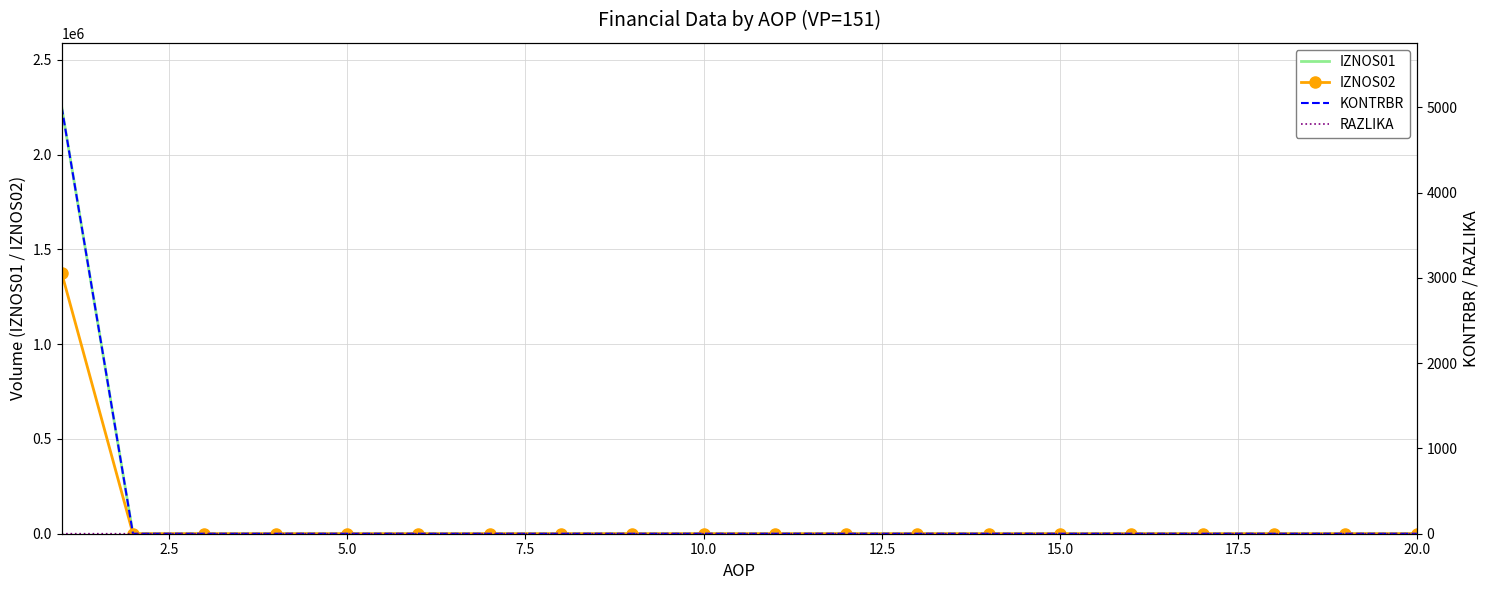

Rank the categories by IZNOS01 value from lowest to highest.

2.5, 5.0, 7.5, 10.0, 12.5, 15.0, 17.5, 20.0, 9, 10, 11, 12, 13, 14, 15, 16, 17, 18, 19, 0.0